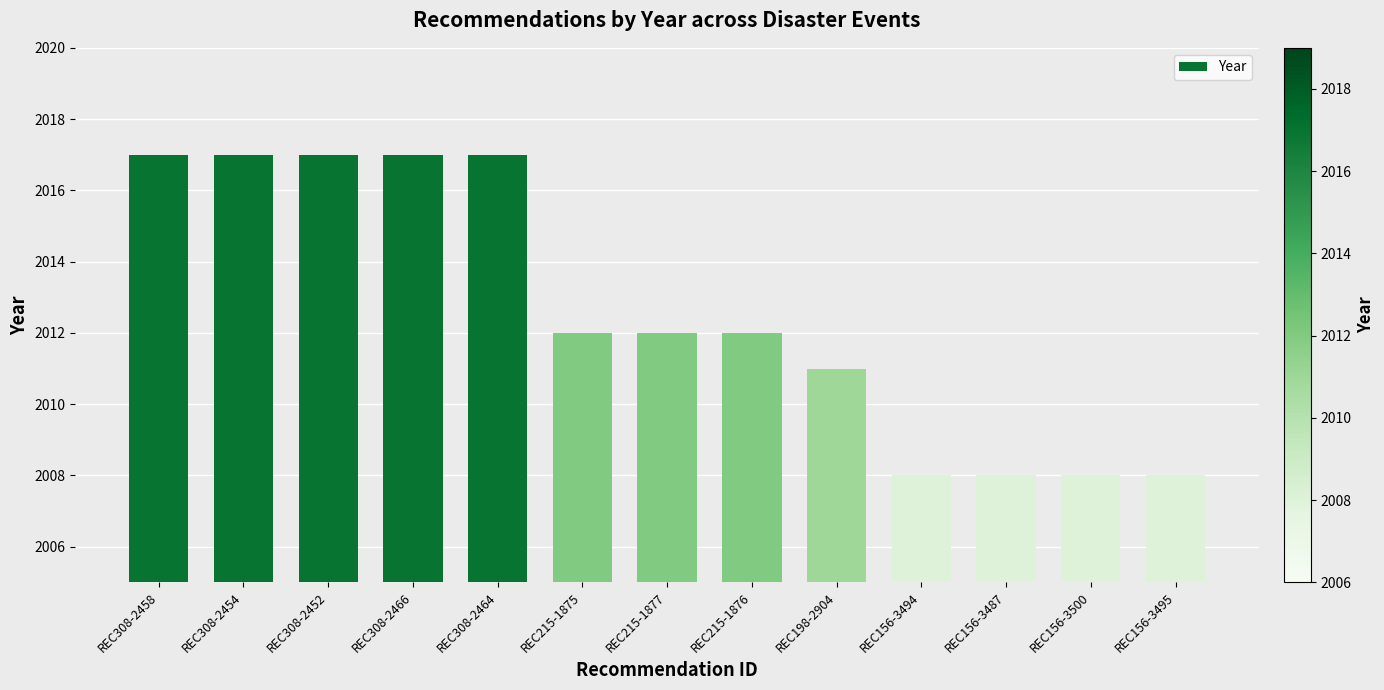

Does the chart contain stacked bars?

No